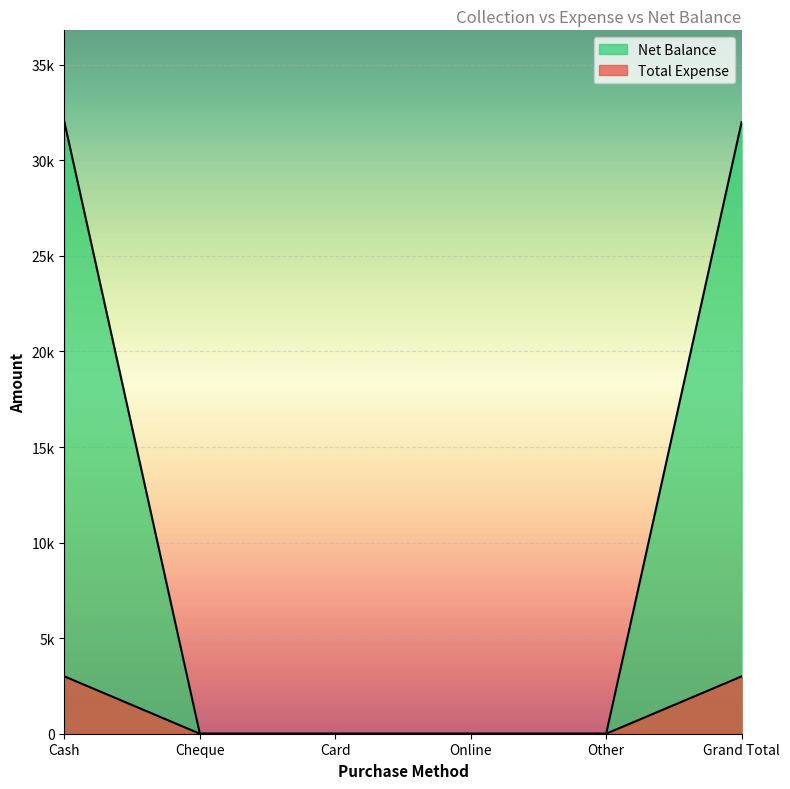

True or false: Total Expense has more than 0 points higher than both neighbors.

False